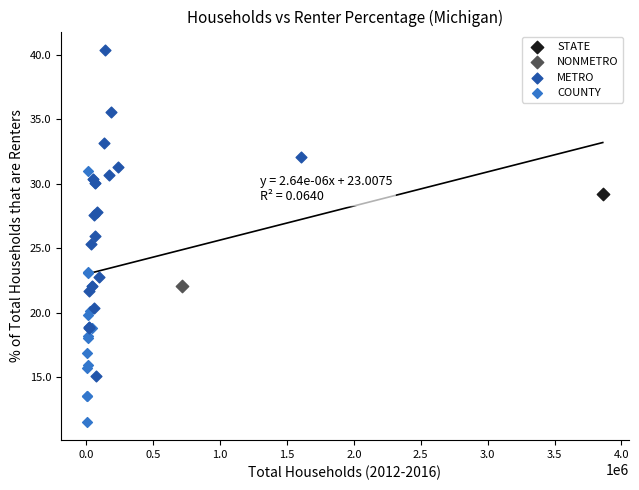

Which series reaches the minimum Y coordinate?

COUNTY